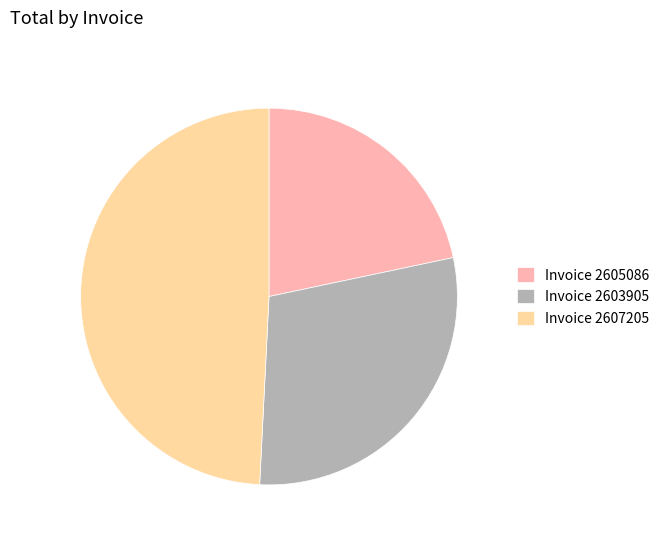

Do Invoice 2605086 and Invoice 2603905 together represent more than half of the pie?

Yes